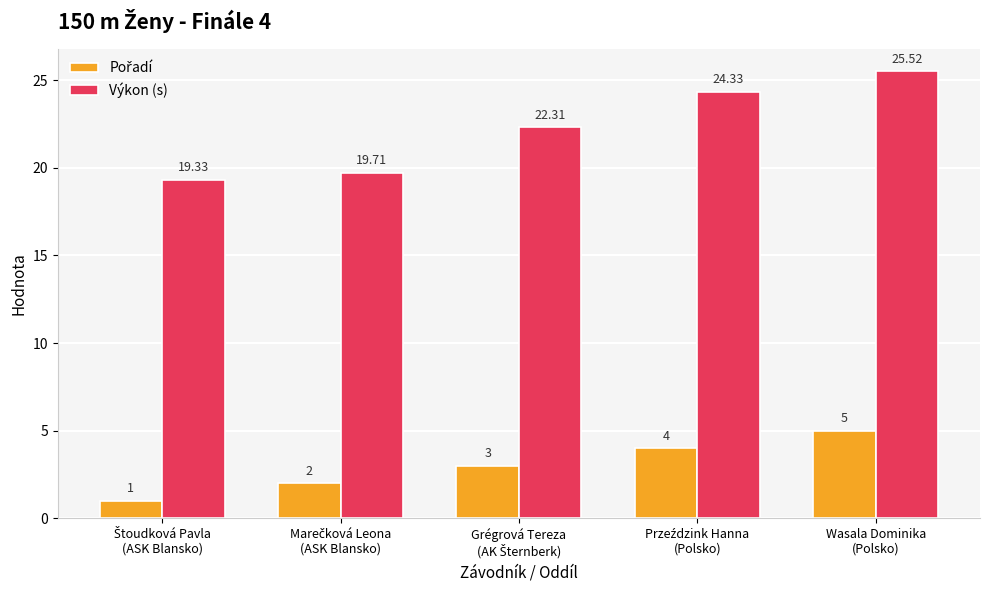

What position from the left is Wasala Dominika
(Polsko)?

5